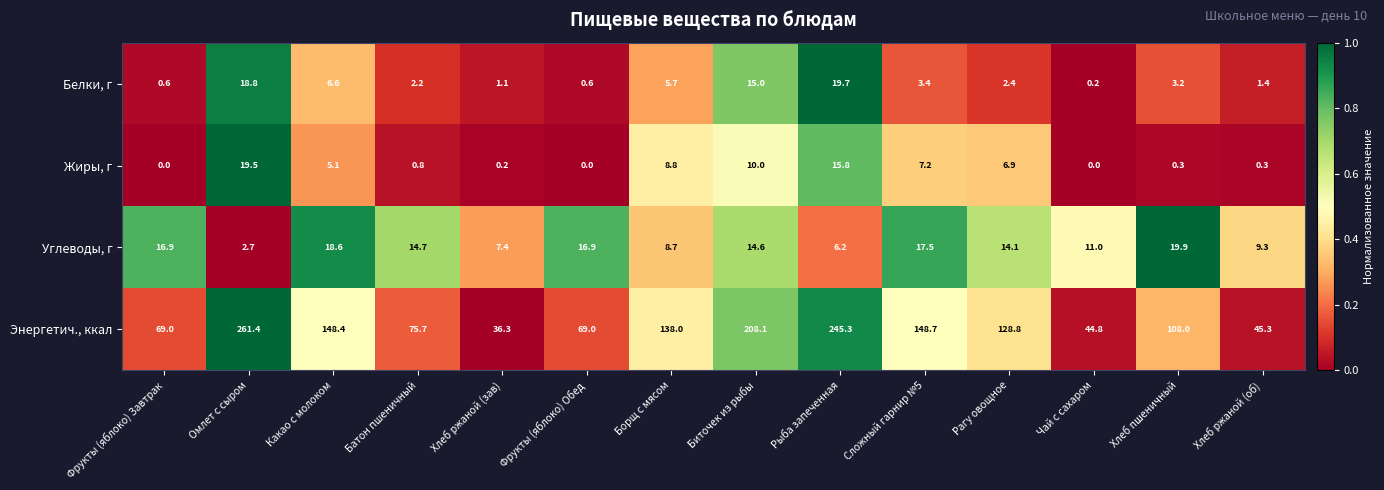

What is the total value across all series at Хлеб пшеничный?

131.4